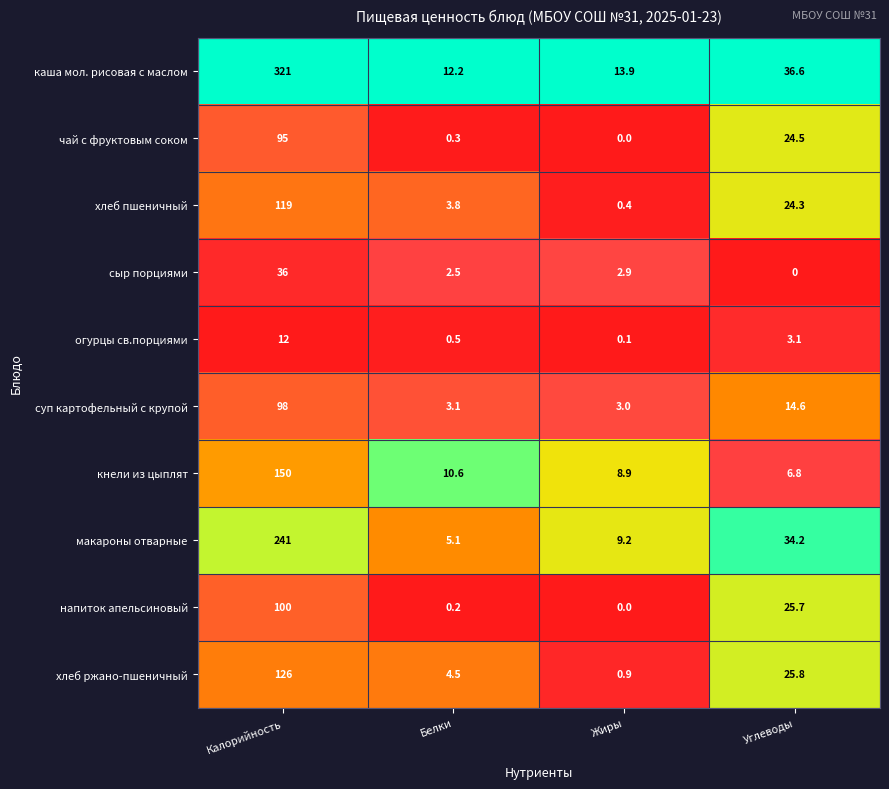

Rank the series by their maximum value, from highest to lowest.

каша мол. рисовая с маслом, макароны отварные, кнели из цыплят, хлеб ржано-пшеничный, хлеб пшеничный, напиток апельсиновый, суп картофельный с крупой, чай с фруктовым соком, сыр порциями, огурцы св.порциями